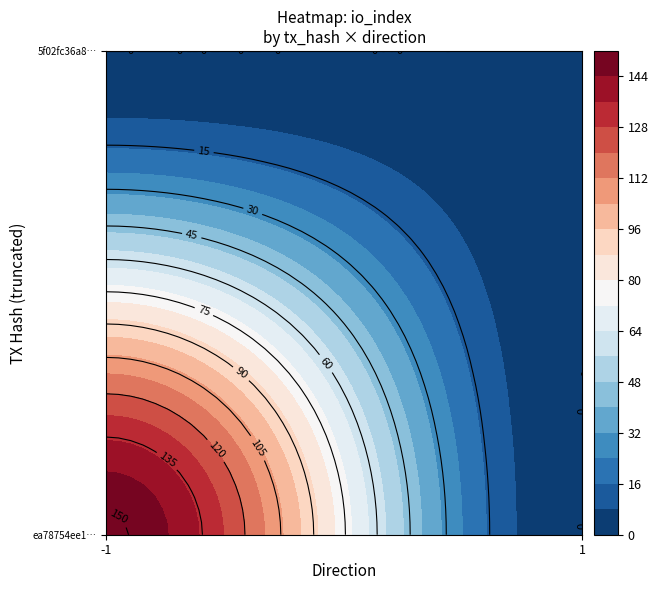

How many distinct data groups are displayed?

2